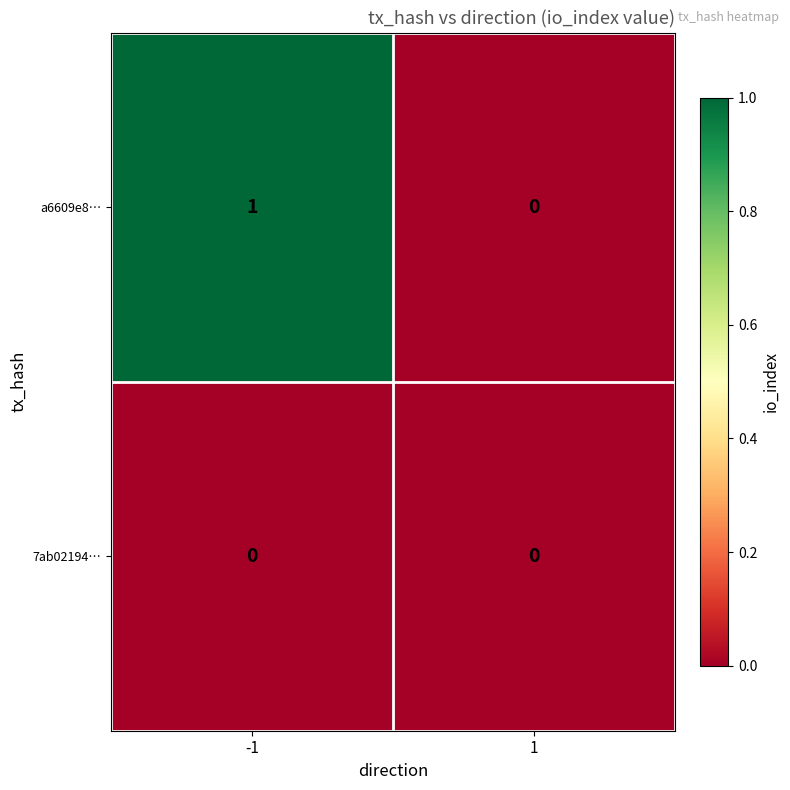

Reading left to right, list all the values displayed in this chart.

a6609e8…: -1=1	1=0
7ab02194…: -1=0	1=0